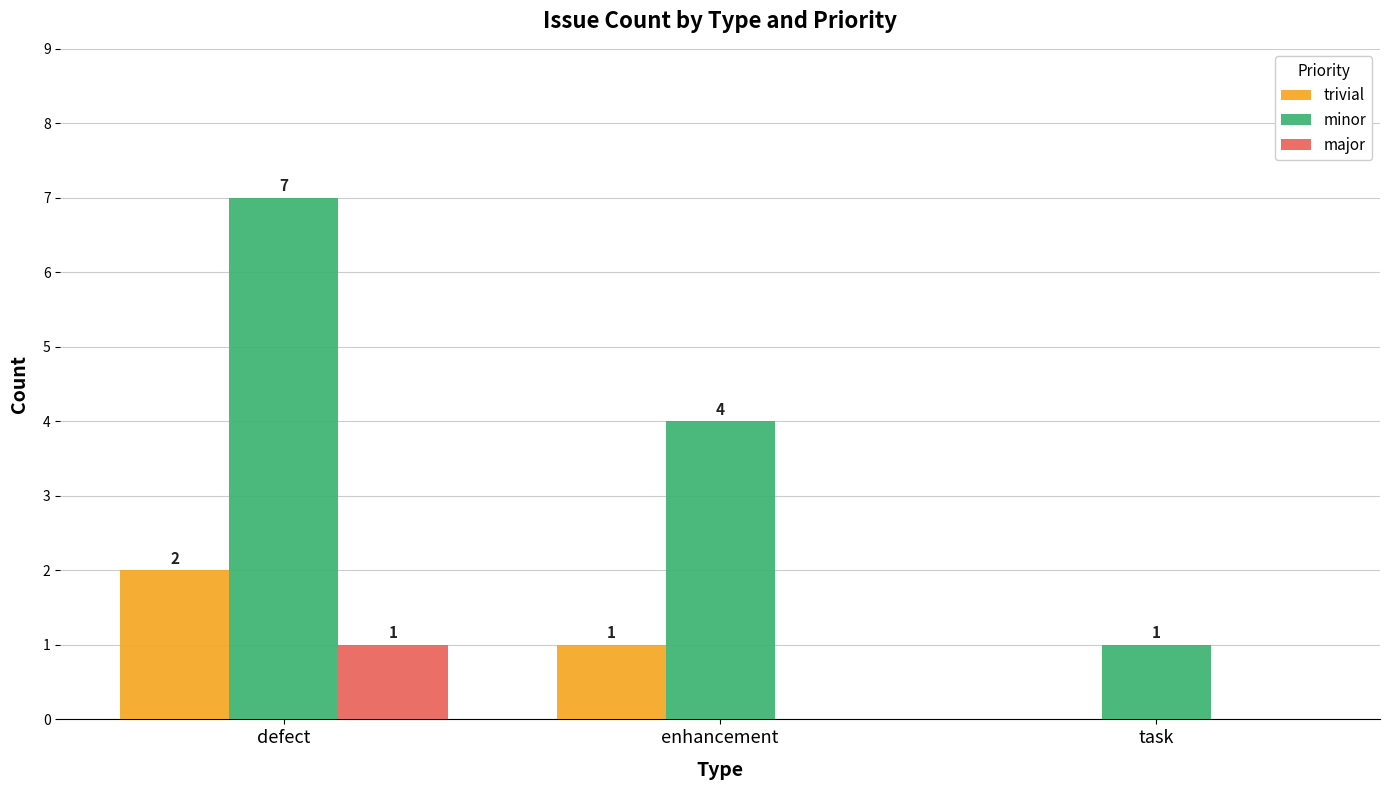

Is the value of minor at enhancement greater than the value of trivial at task?

Yes